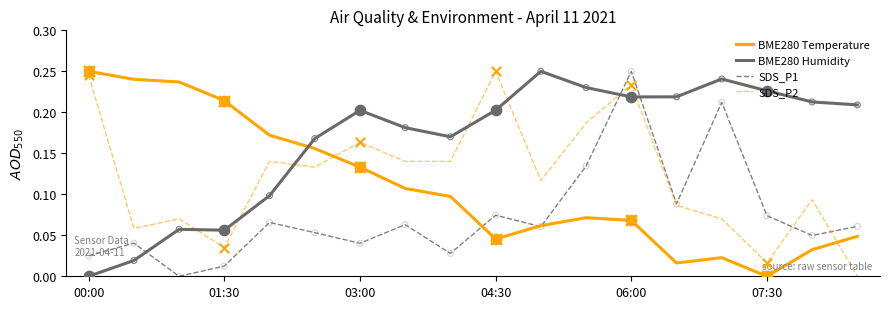

Which series has the largest total across all categories?

BME280 Humidity